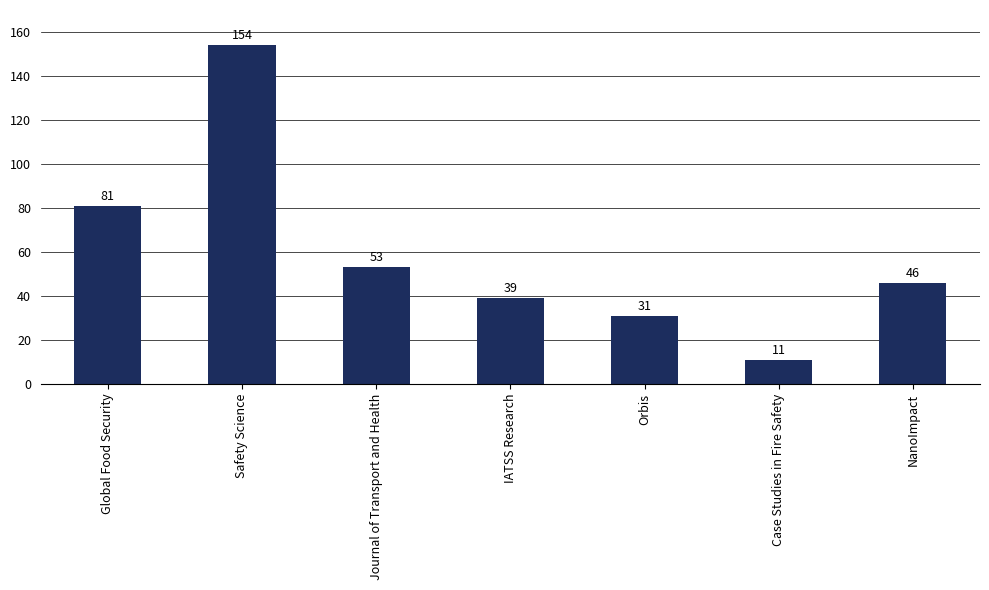

What is the change in value from Journal of Transport and Health to NanoImpact?

-7